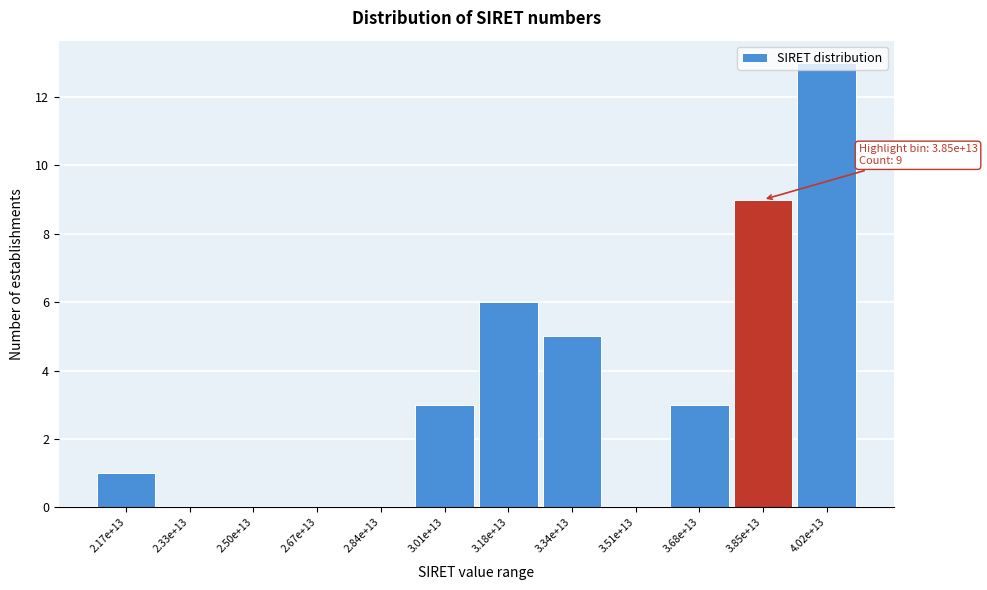

Which category has the highest value across all series?

4.02e+13